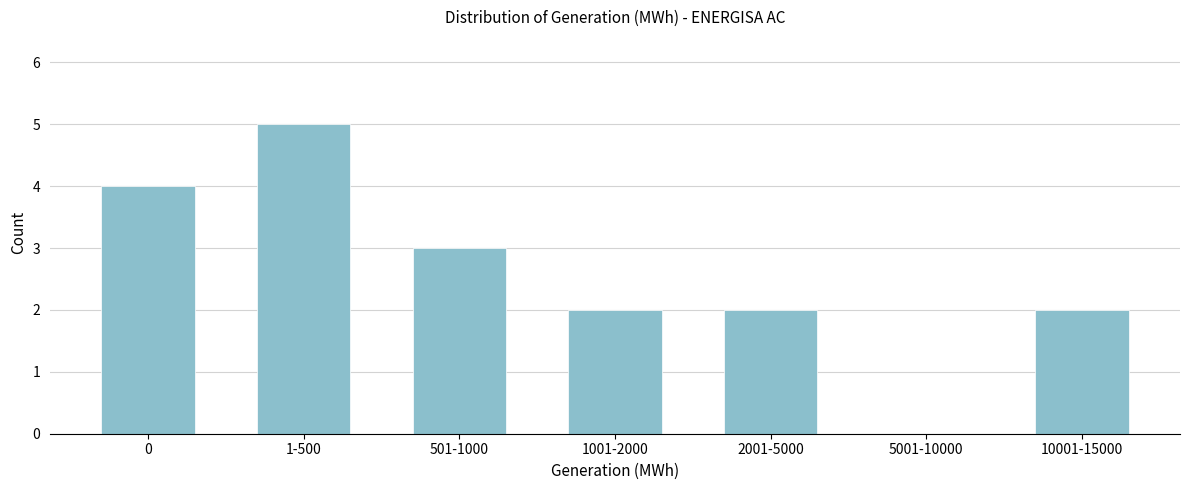

Reading left to right, transcribe all the data shown in this chart.

0=4	1-500=5	501-1000=3	1001-2000=2	2001-5000=2	5001-10000=0	10001-15000=2